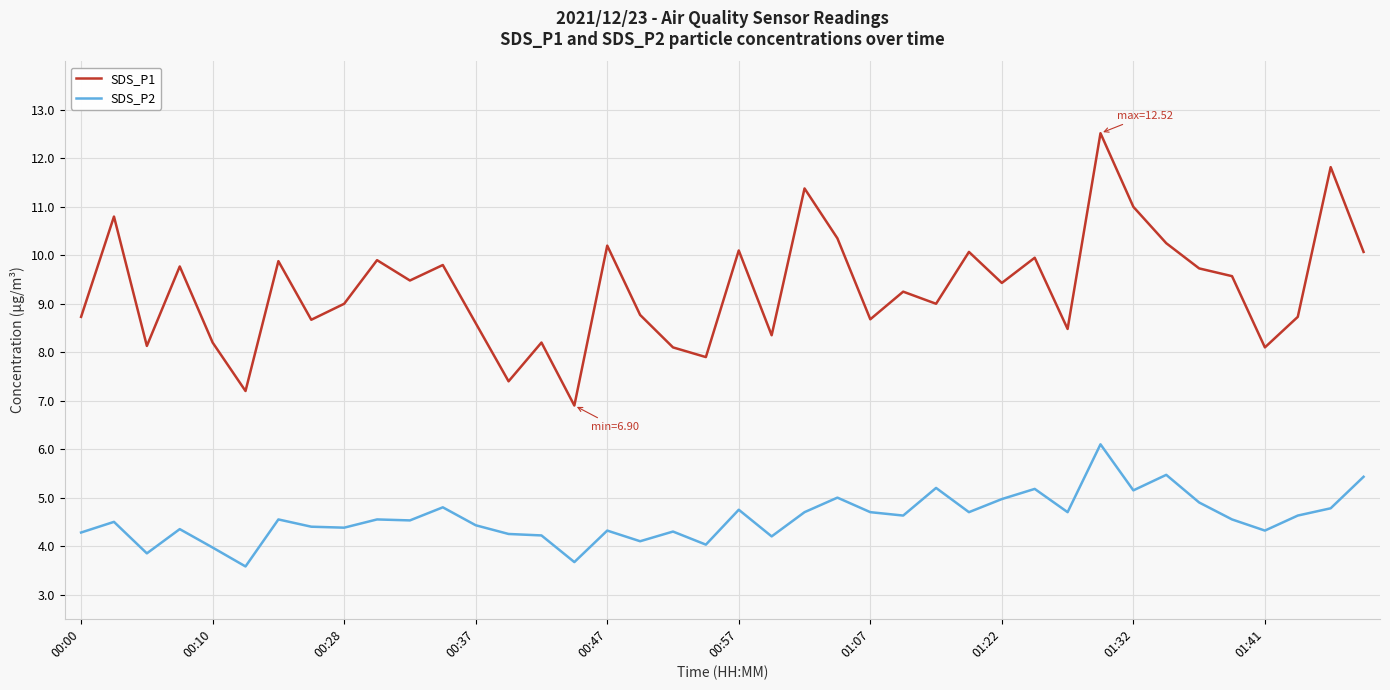

True or false: SDS_P1 and SDS_P2 cross at least once.

False